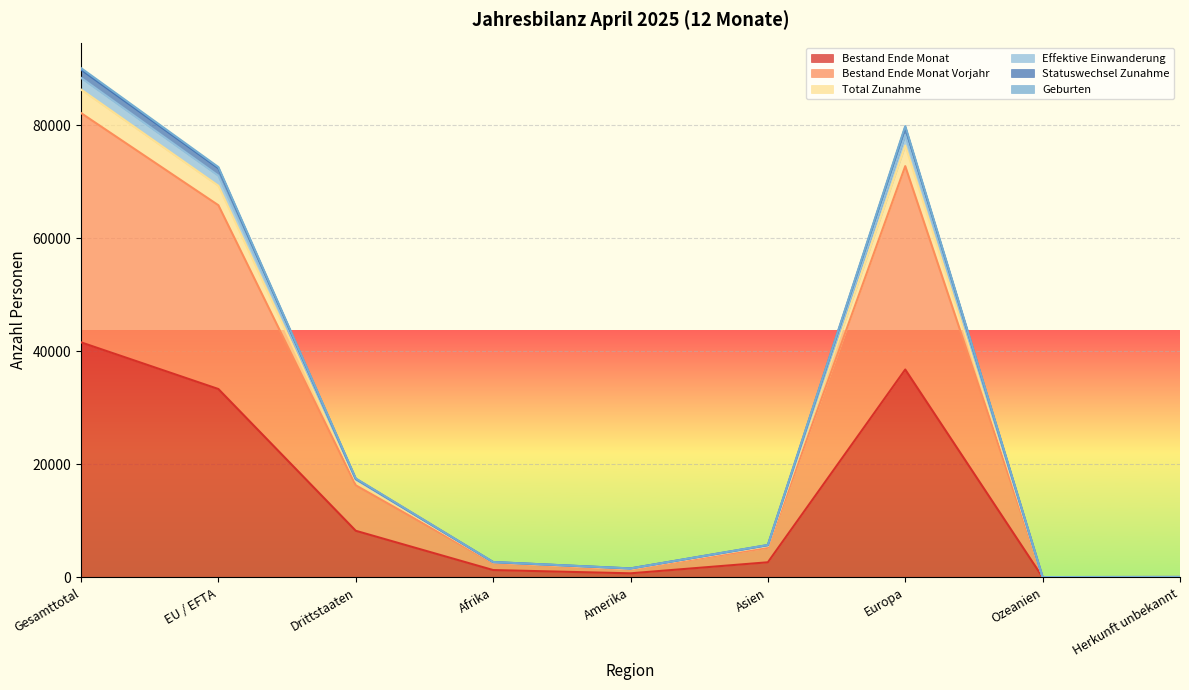

Reading left to right, what are all the values shown in this chart?

Bestand Ende Monat: Gesamttotal=41580	EU / EFTA=33325	Drittstaaten=8255	Afrika=1310	Amerika=733	Asien=2686	Europa=36774	Ozeanien=32	Herkunft unbekannt=45
Bestand Ende Monat Vorjahr: Gesamttotal=82126	EU / EFTA=65827	Drittstaaten=16299	Afrika=2547	Amerika=1437	Asien=5249	Europa=72741	Ozeanien=62	Herkunft unbekannt=90
Total Zunahme: Gesamttotal=89805	EU / EFTA=72363	Drittstaaten=17442	Afrika=2720	Amerika=1597	Asien=5728	Europa=79598	Ozeanien=72	Herkunft unbekannt=90
Effektive Einwanderung: Gesamttotal=90080	EU / EFTA=72573	Drittstaaten=17507	Afrika=2736	Amerika=1600	Asien=5752	Europa=79830	Ozeanien=72	Herkunft unbekannt=90
Statuswechsel Zunahme: Gesamttotal=88359	EU / EFTA=71054	Drittstaaten=17305	Afrika=2710	Amerika=1572	Asien=5660	Europa=78257	Ozeanien=70	Herkunft unbekannt=90
Geburten: Gesamttotal=86290	EU / EFTA=69265	Drittstaaten=17025	Afrika=2667	Amerika=1520	Asien=5560	Europa=76386	Ozeanien=67	Herkunft unbekannt=90